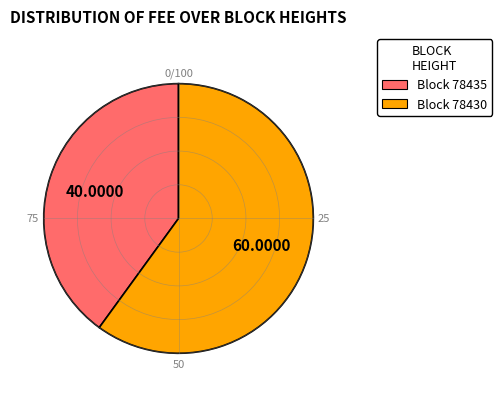

How many segments does this pie chart have?

2